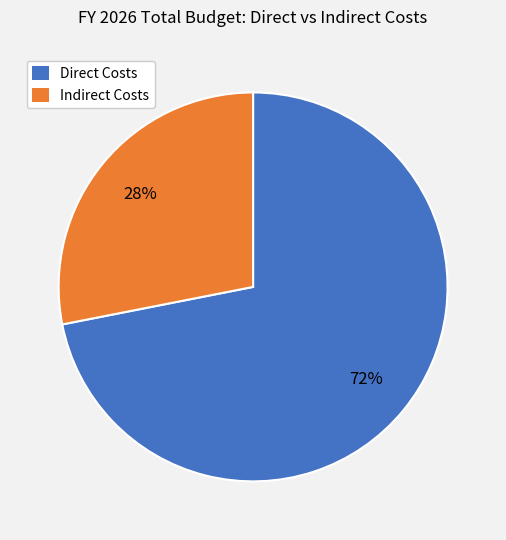

Is Indirect Costs the majority of the pie?

No